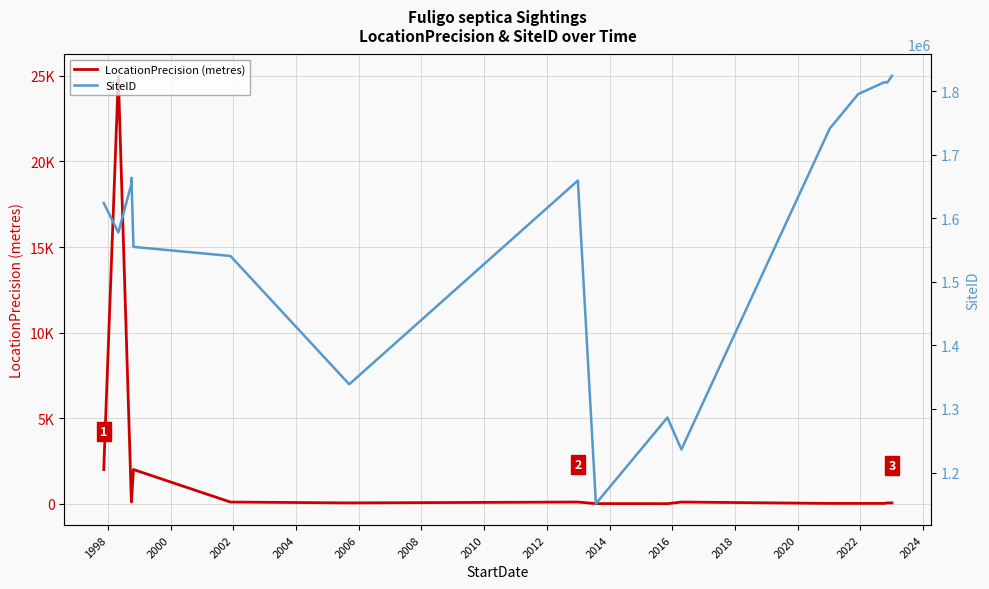

The value of LocationPrecision (metres) at 2014 is 15. True or false?

False